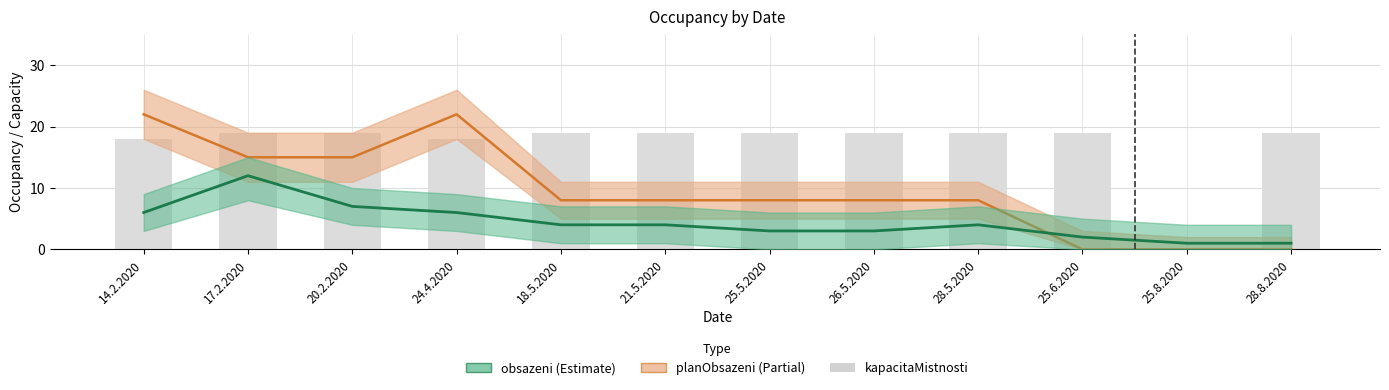

What is the difference between the highest and lowest values at 20.2.2020?

12